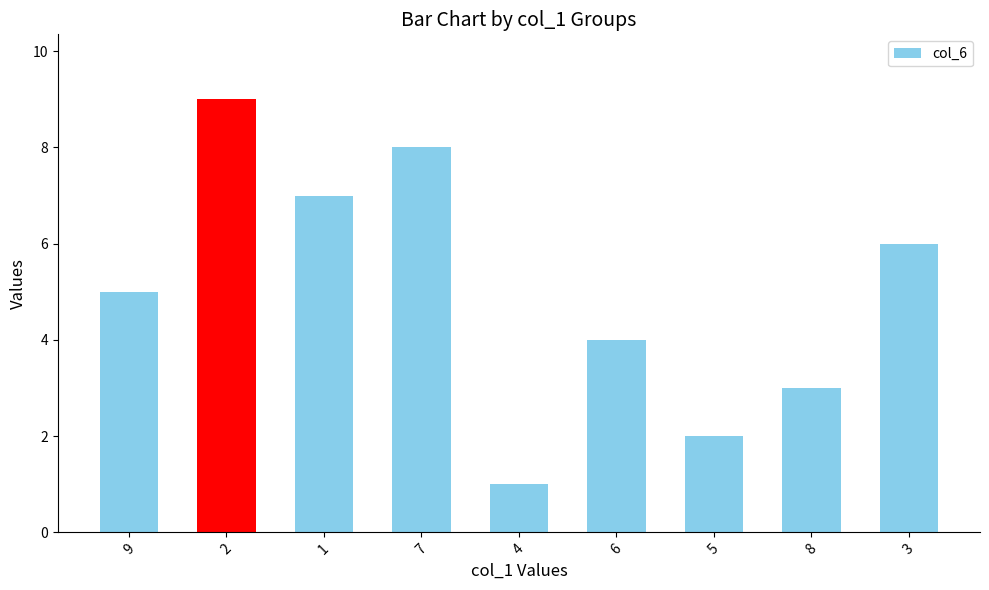

What is the average value?

5